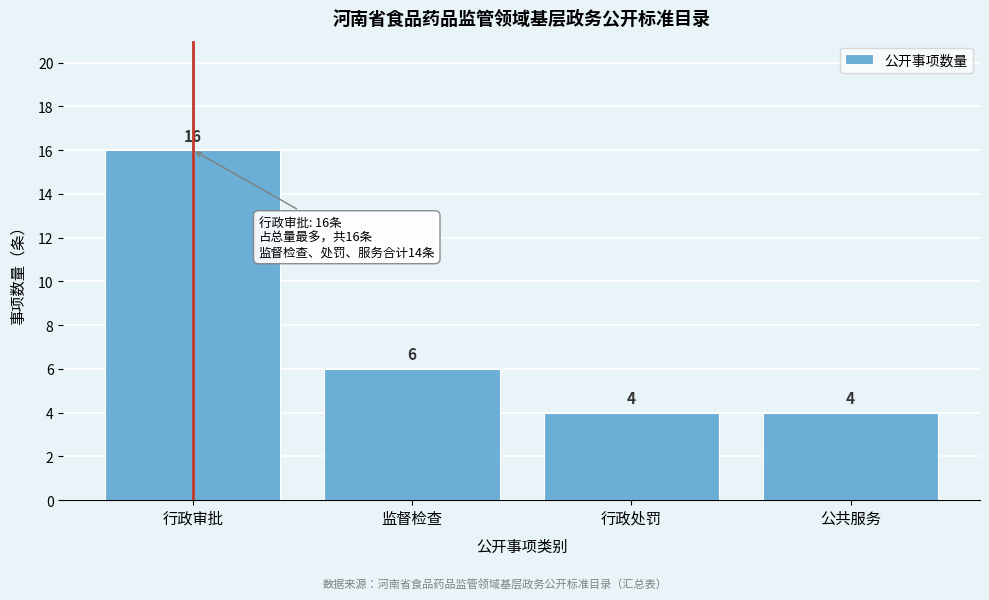

Reading left to right, extract all data points from this chart.

16	6	4	4